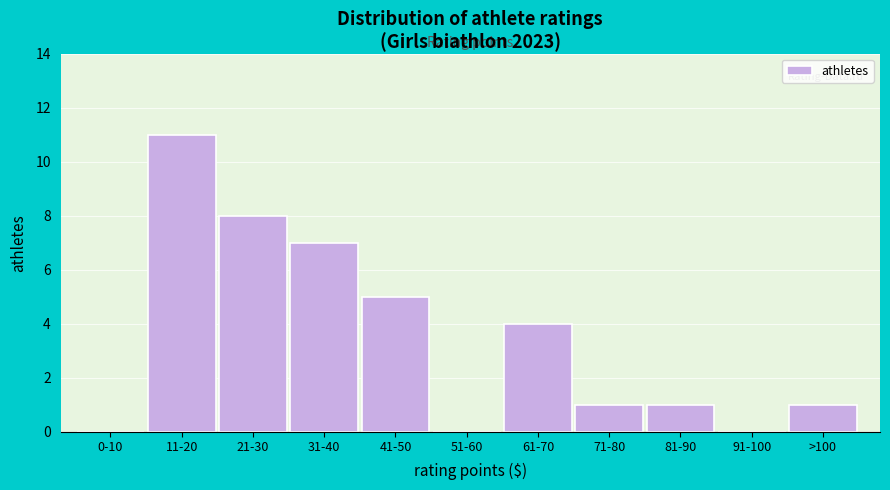

Reading left to right, extract all data points from this chart.

0-10=0	11-20=11	21-30=8	31-40=7	41-50=5	51-60=0	61-70=4	71-80=1	81-90=1	91-100=0	>100=1